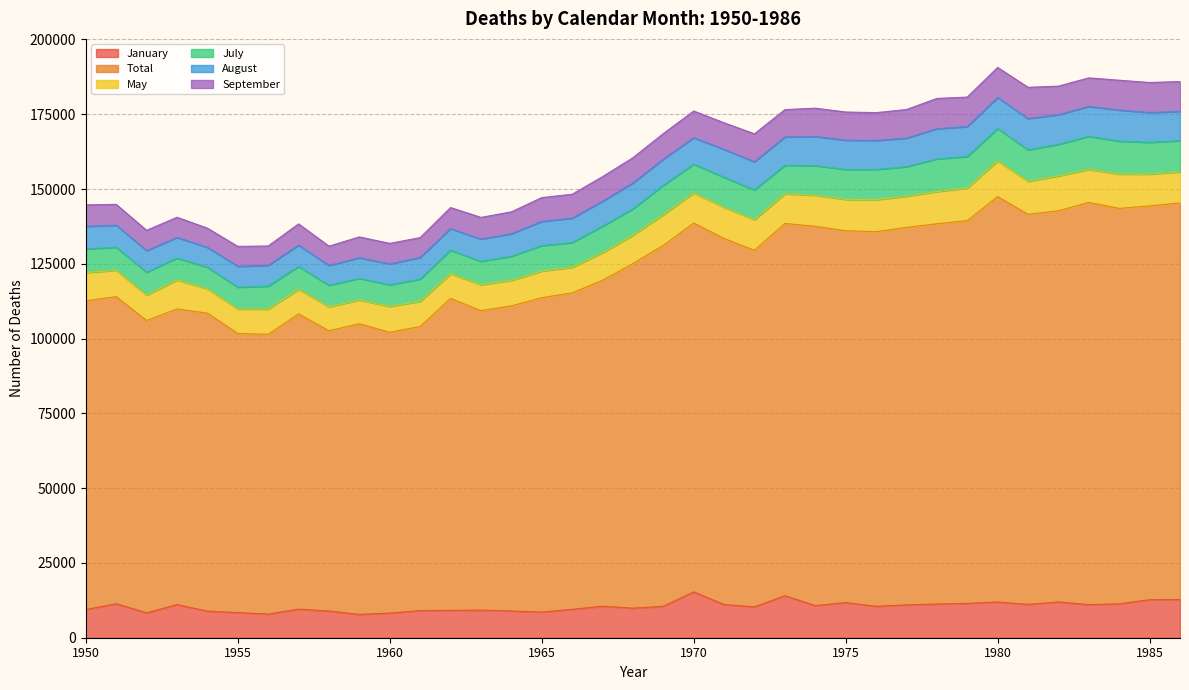

True or false: Total and July intersect in this chart.

False